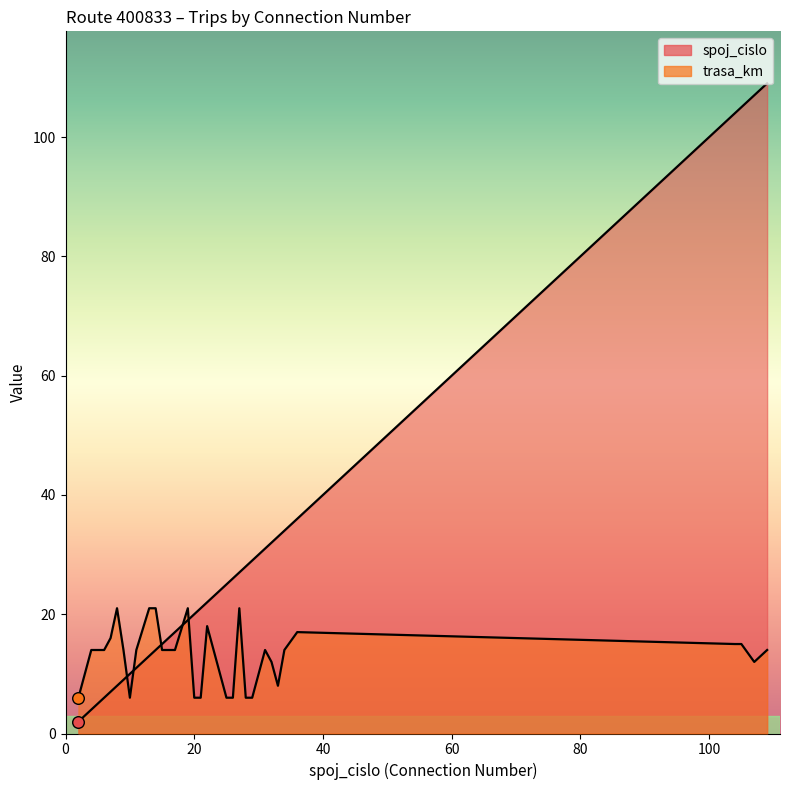

Which series has the largest total across all categories?

spoj_cislo